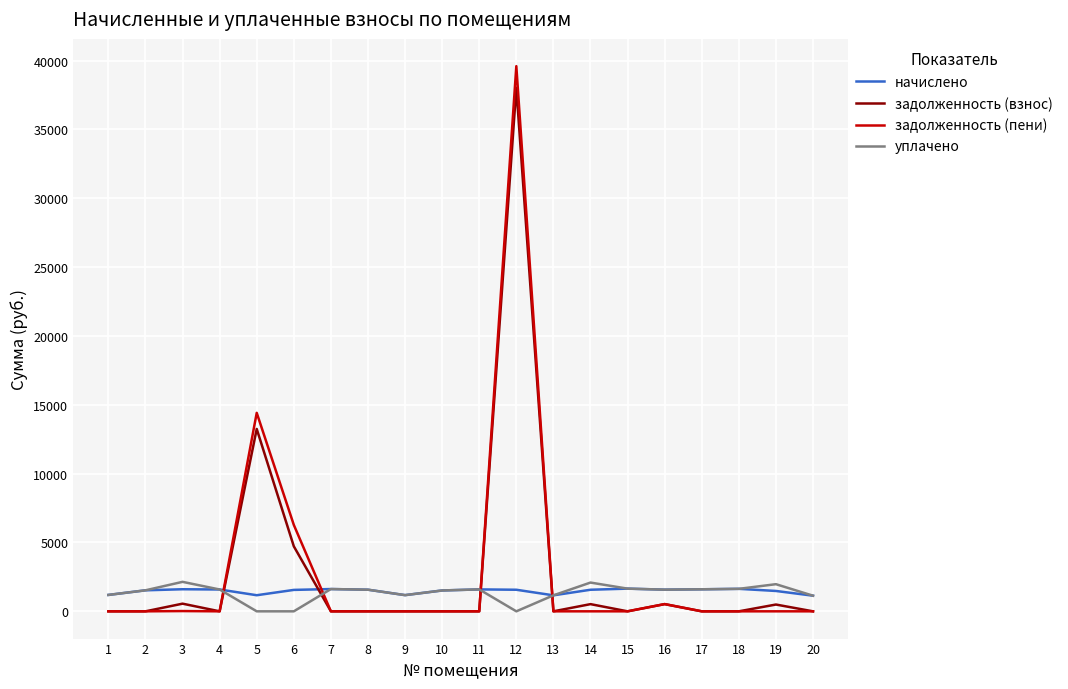

True or false: задолженность (взнос) has more than 0 interior local peaks.

True